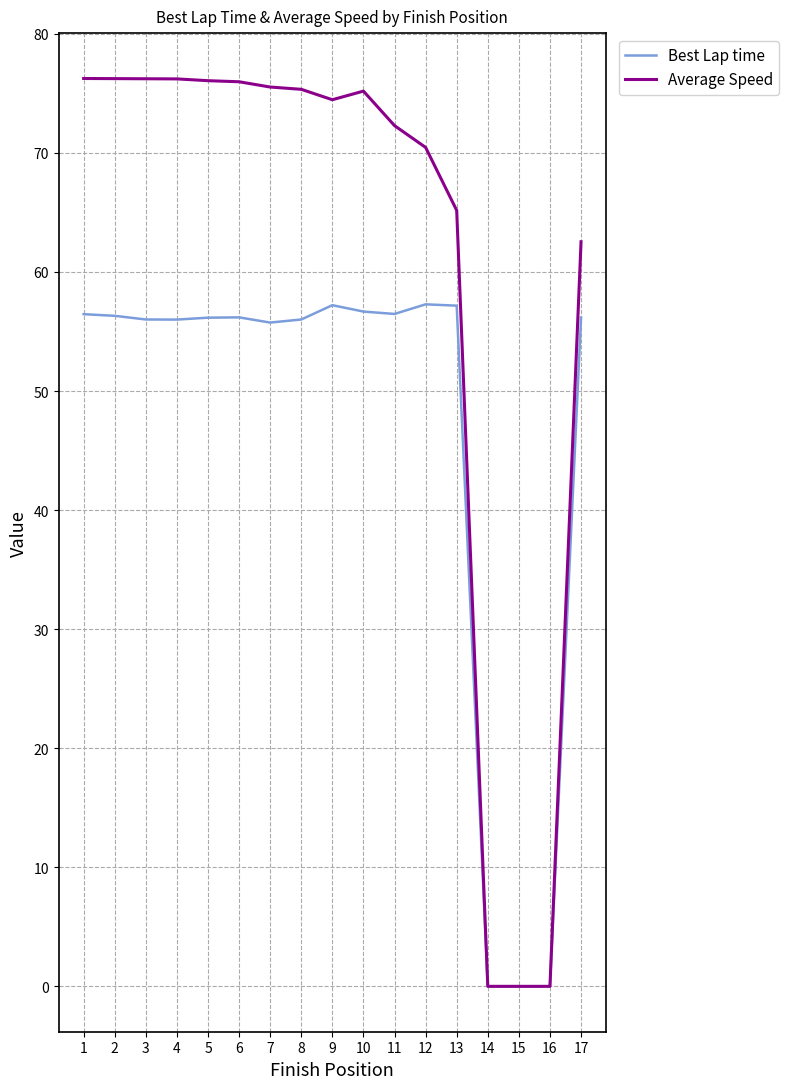

List the series in order of their overall mean, highest first.

Average Speed, Best Lap time